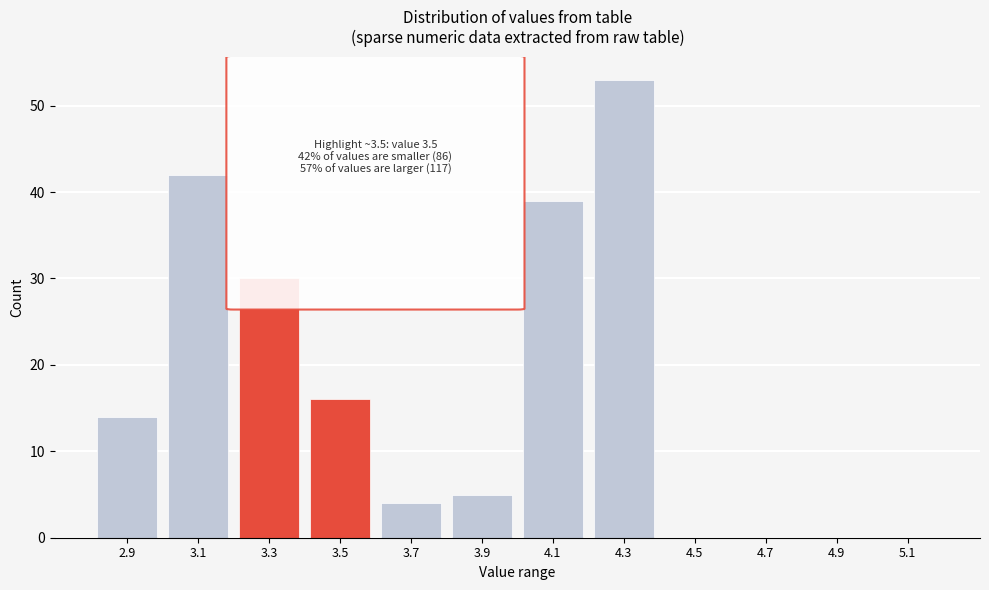

Reading left to right, list all the values displayed in this chart.

2.9=14	3.1=42	3.3=30	3.5=16	3.7=4	3.9=5	4.1=39	4.3=53	4.5=0	4.7=0	4.9=0	5.1=0